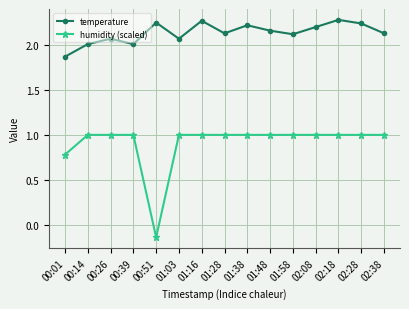

Which category has the lowest value across all series?

00:51